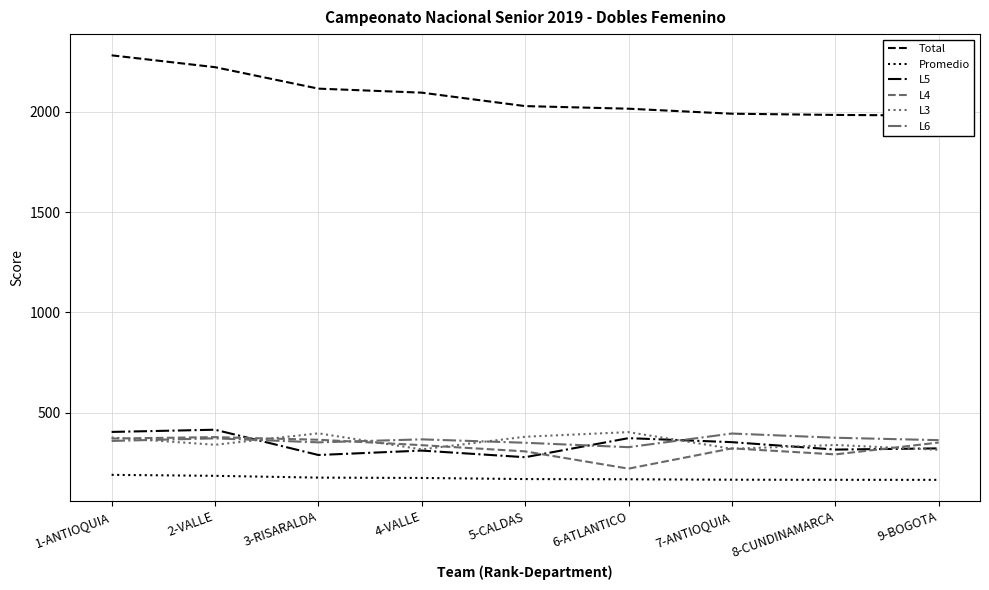

Rank the series by their maximum value, from highest to lowest.

Total, L5, L3, L6, L4, Promedio